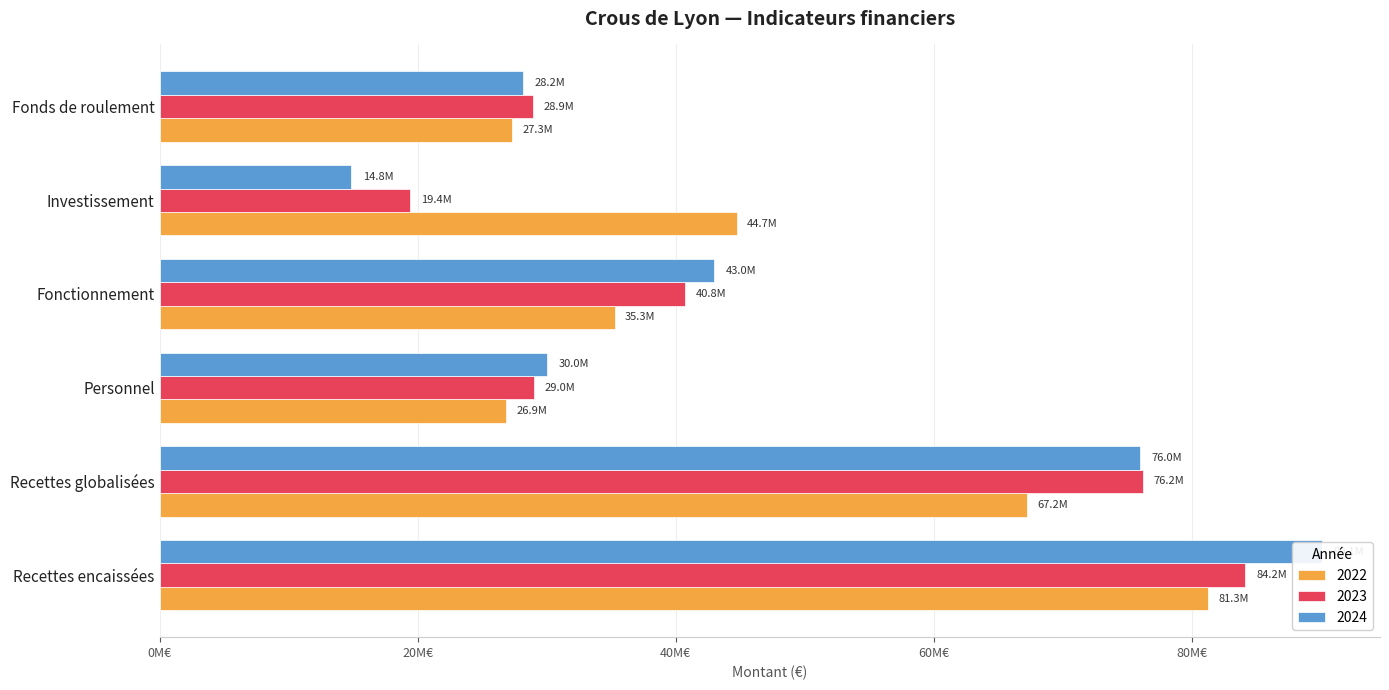

What is the total value across all series at Recettes globalisées?

219371832.9